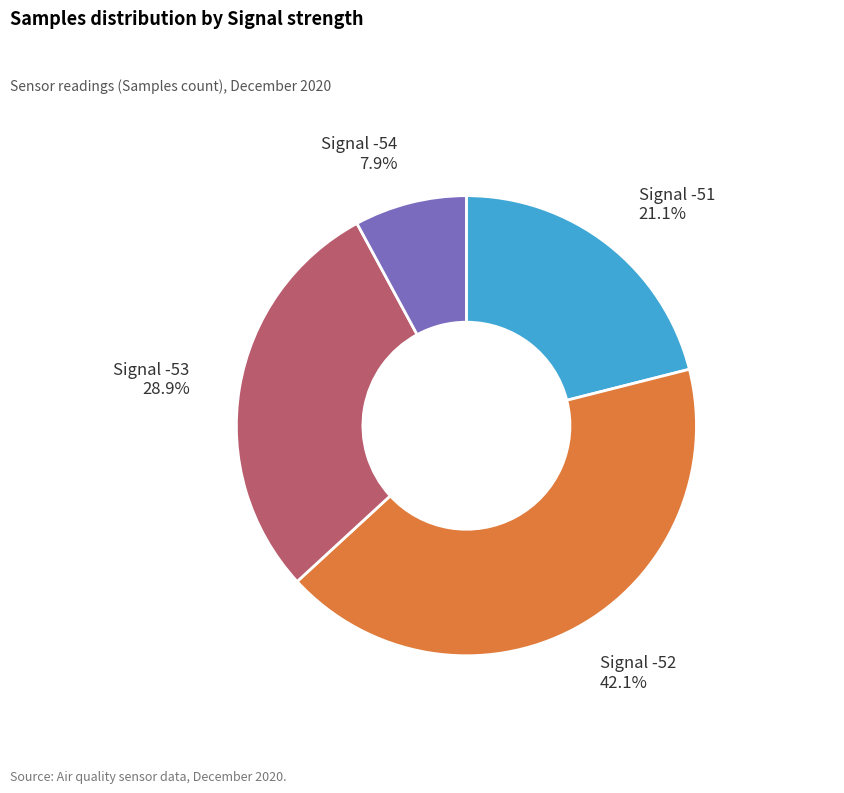

How much of the chart is everything except Signal -54?

92.1%